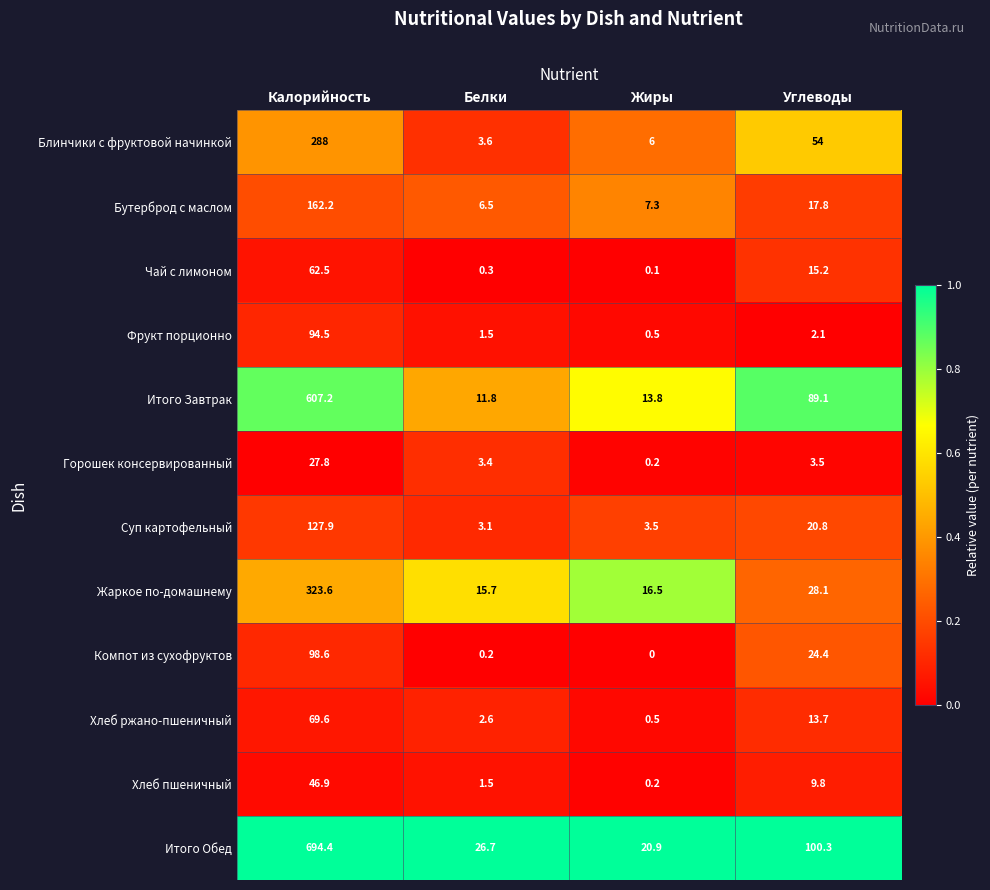

Between Жиры and Углеводы, which series saw the biggest shift?

Итого Обед